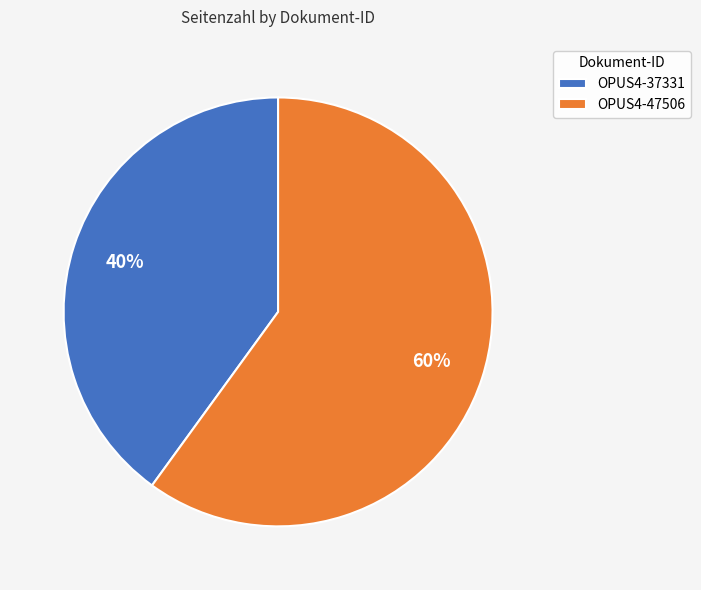

True or false: OPUS4-37331 accounts for 40% of the total.

True